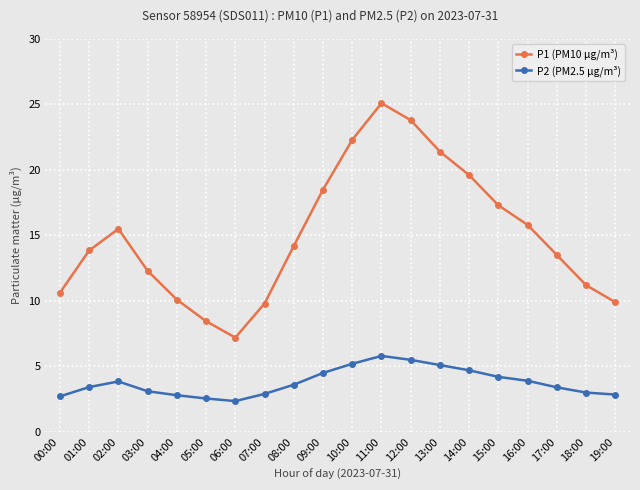

The P2 (PM2.5 µg/m³) series shows 2.9 at 19:00. True or false?

True